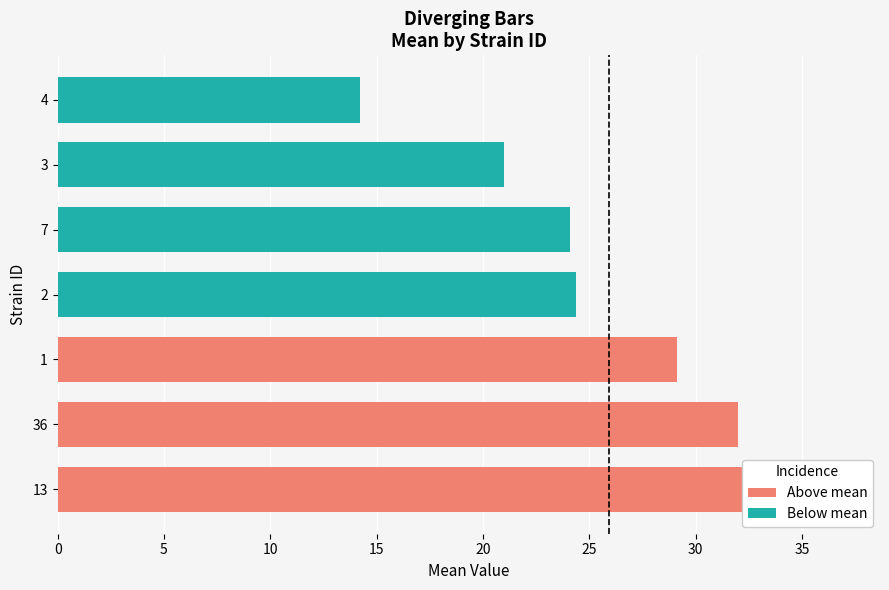

Which label corresponds to the smallest value in the chart?

4